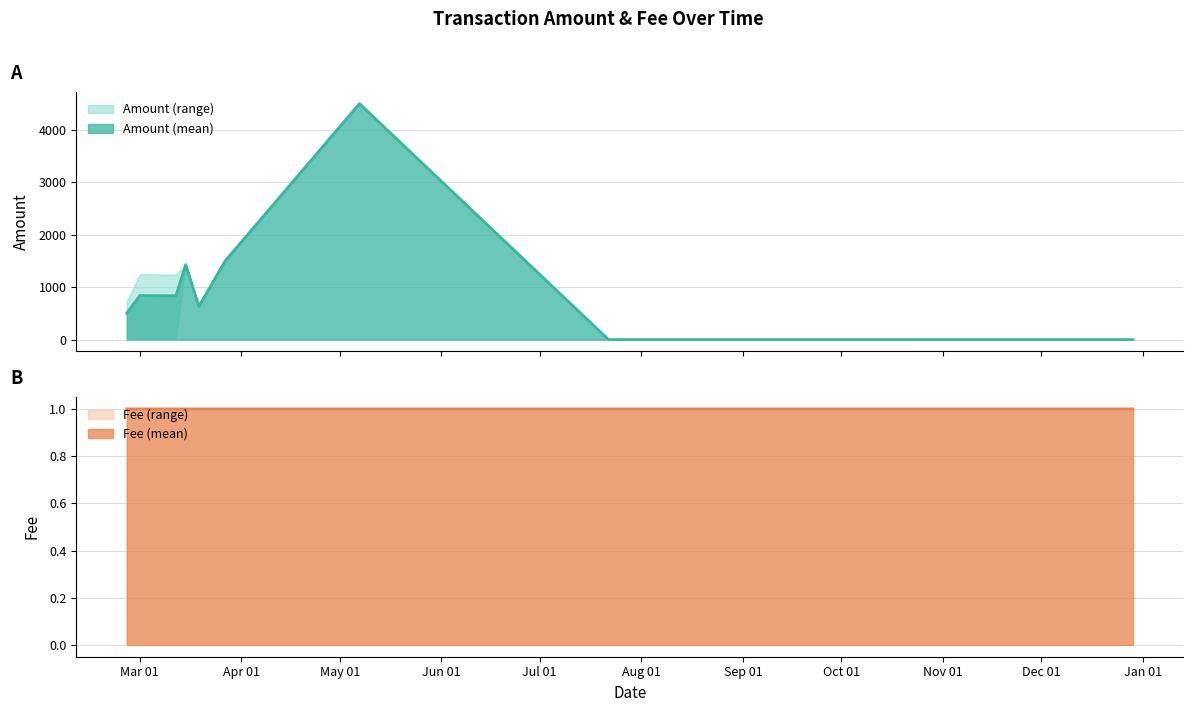

What are all the series names shown in the legend?

Amount, Fee